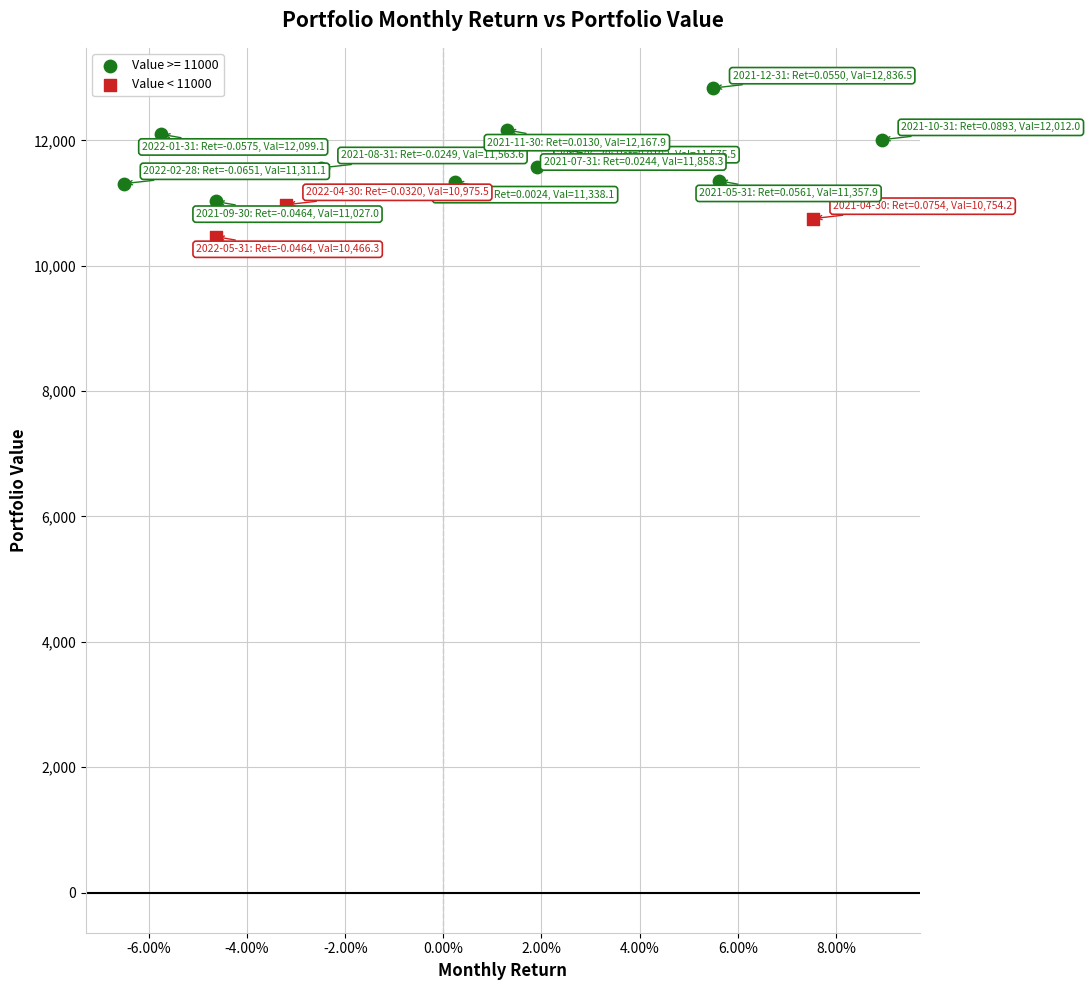

Which series has the widest spread of Y values?

Value >= 11000